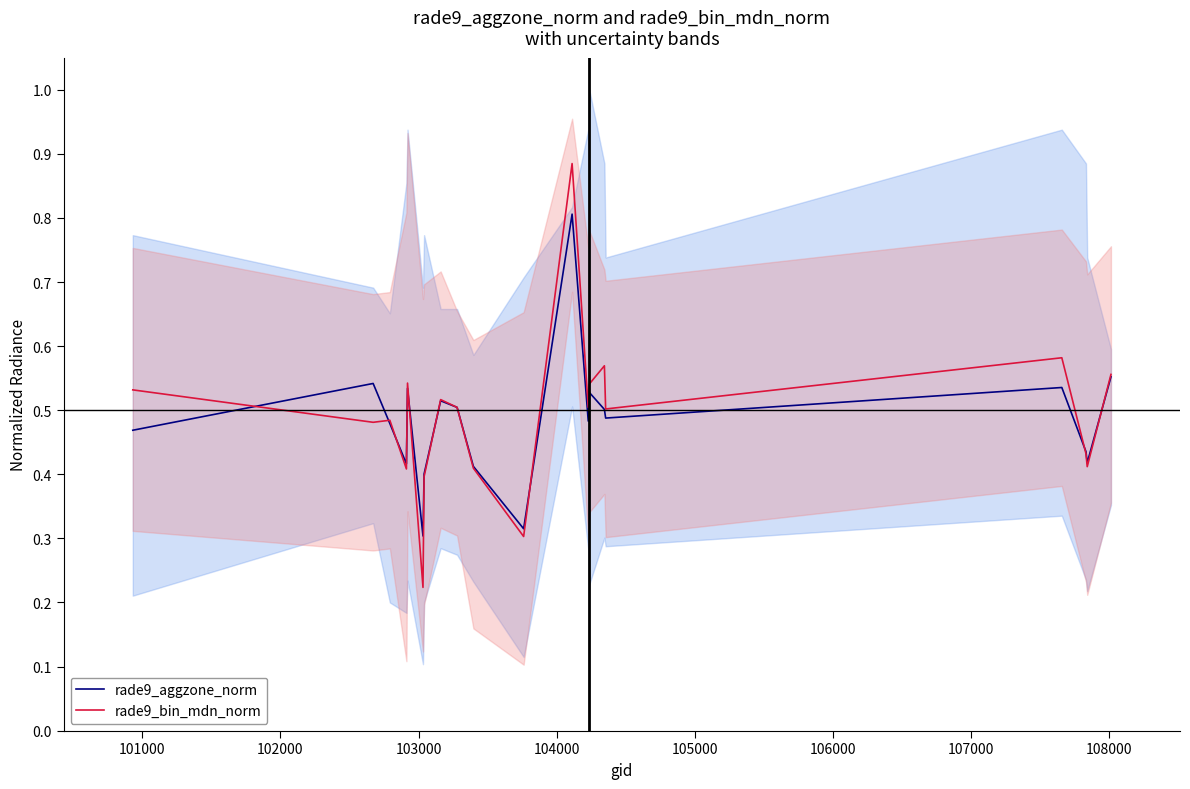

Which has a higher value, 104000 or 108000?

104000